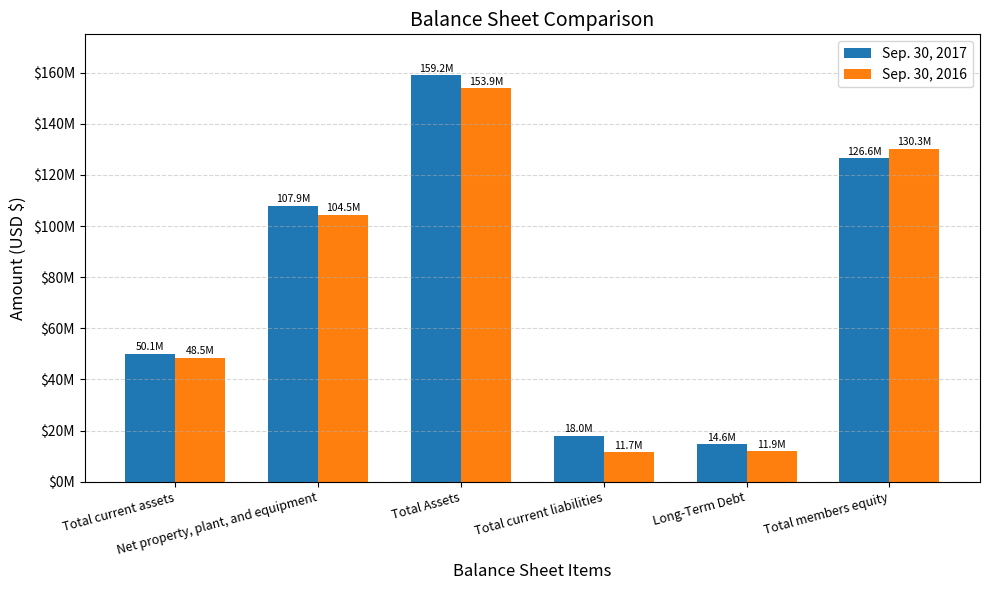

Read the Sep. 30, 2017 value at Total current assets, to the nearest 100.

50139400